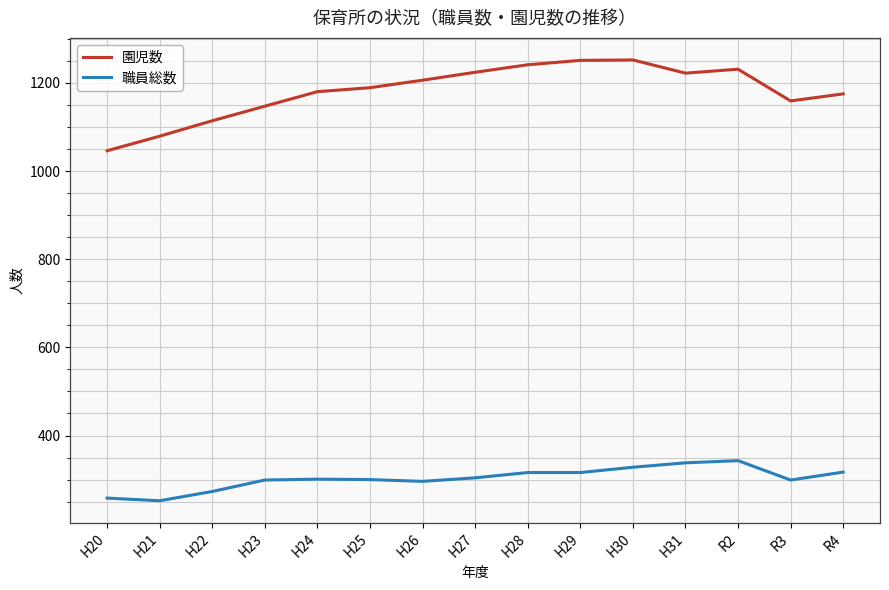

Rank the series by their maximum value, from lowest to highest.

職員総数, 園児数